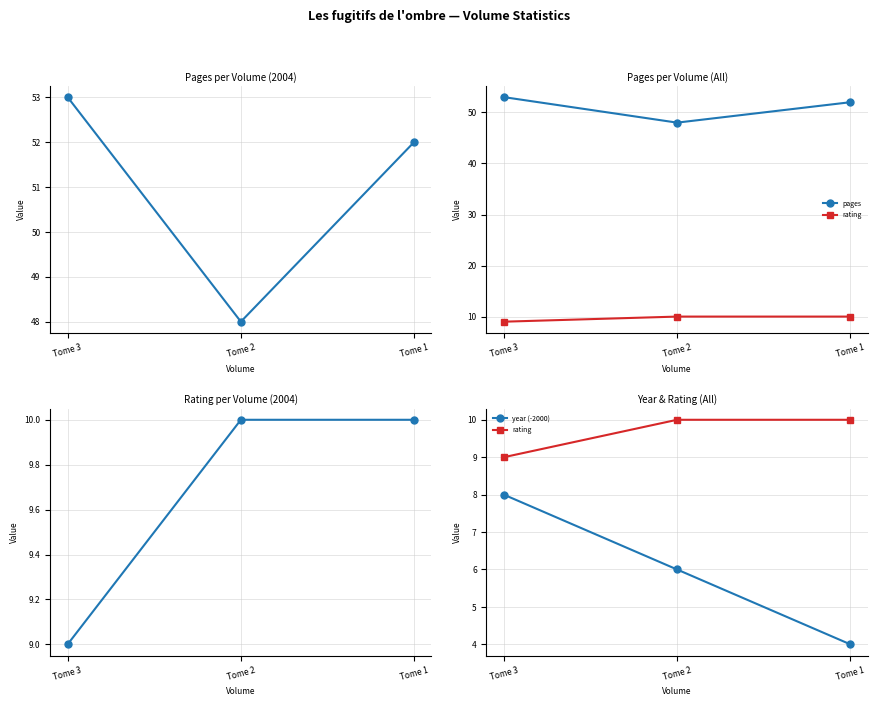

What is the lowest value of the pages series?

48